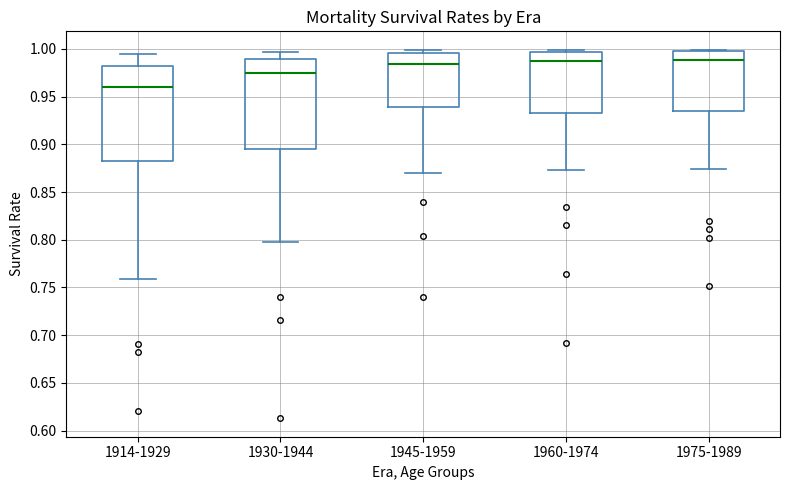

Reading left to right, read every box against the y-axis: the position of its median line, the range the box covers, and the ends of its whiskers. The values are not printed on the chart, so give them approximately, as read against the axis.

1914-1929: median 0.960, box 0.885 to 0.980, whiskers 0.760 to 0.995
1930-1944: median 0.975, box 0.895 to 0.990, whiskers 0.795 to 0.995
1945-1959: median 0.985, box 0.940 to 0.995, whiskers 0.870 to 1.000
1960-1974: median 0.985, box 0.935 to 0.995, whiskers 0.875 to 1.000
1975-1989: median 0.990, box 0.935 to 0.995, whiskers 0.875 to 1.000